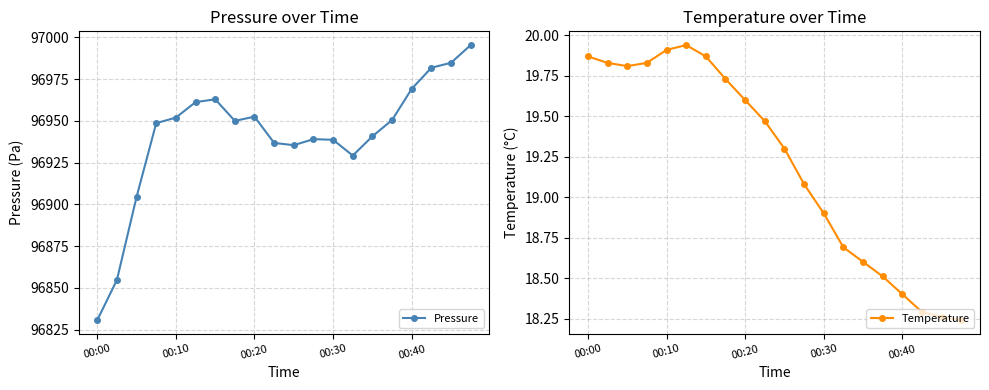

Where is the first local maximum for Pressure?

6